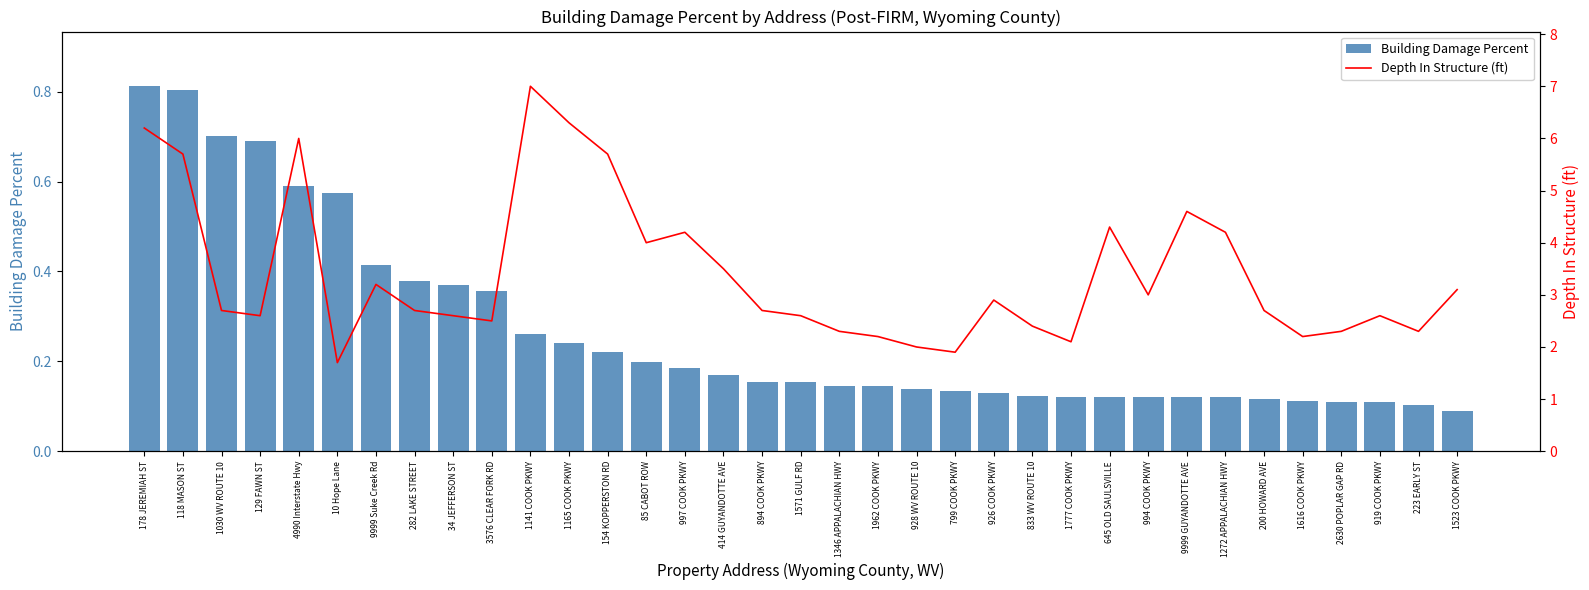

Reading left to right, transcribe all the data shown in this chart.

Building Damage Percent: 178 JEREMIAH ST=0.8	118 MASON ST=0.8	1030 WV ROUTE 10=0.7	129 FAWN ST=0.7	4990 Interstate Hwy=0.6	10 Hope Lane=0.6	9999 Suke Creek Rd=0.4	282 LAKE STREET=0.4	34 JEFFERSON ST=0.4	3576 CLEAR FORK RD=0.4	1141 COOK PKWY=0.3	1165 COOK PKWY=0.2	154 KOPPERSTON RD=0.2	85 CABOT ROW=0.2	997 COOK PKWY=0.2	414 GUYANDOTTE AVE=0.2	894 COOK PKWY=0.2	1571 GULF RD=0.2	1346 APPALACHIAN HWY=0.1	1962 COOK PKWY=0.1	928 WV ROUTE 10=0.1	799 COOK PKWY=0.1	926 COOK PKWY=0.1	833 WV ROUTE 10=0.1	1777 COOK PKWY=0.1	645 OLD SAULSVILLE=0.1	994 COOK PKWY=0.1	9999 GUYANDOTTE AVE=0.1	1272 APPALACHIAN HWY=0.1	200 HOWARD AVE=0.1	1616 COOK PKWY=0.1	2630 POPLAR GAP RD=0.1	919 COOK PKWY=0.1	223 EARLY ST=0.1	1523 COOK PKWY=0.1
Depth In Structure (ft): 178 JEREMIAH ST=6.2	118 MASON ST=5.7	1030 WV ROUTE 10=2.7	129 FAWN ST=2.6	4990 Interstate Hwy=6.0	10 Hope Lane=1.7	9999 Suke Creek Rd=3.2	282 LAKE STREET=2.7	34 JEFFERSON ST=2.6	3576 CLEAR FORK RD=2.5	1141 COOK PKWY=7.0	1165 COOK PKWY=6.3	154 KOPPERSTON RD=5.7	85 CABOT ROW=4.0	997 COOK PKWY=4.2	414 GUYANDOTTE AVE=3.5	894 COOK PKWY=2.7	1571 GULF RD=2.6	1346 APPALACHIAN HWY=2.3	1962 COOK PKWY=2.2	928 WV ROUTE 10=2.0	799 COOK PKWY=1.9	926 COOK PKWY=2.9	833 WV ROUTE 10=2.4	1777 COOK PKWY=2.1	645 OLD SAULSVILLE=4.3	994 COOK PKWY=3.0	9999 GUYANDOTTE AVE=4.6	1272 APPALACHIAN HWY=4.2	200 HOWARD AVE=2.7	1616 COOK PKWY=2.2	2630 POPLAR GAP RD=2.3	919 COOK PKWY=2.6	223 EARLY ST=2.3	1523 COOK PKWY=3.1